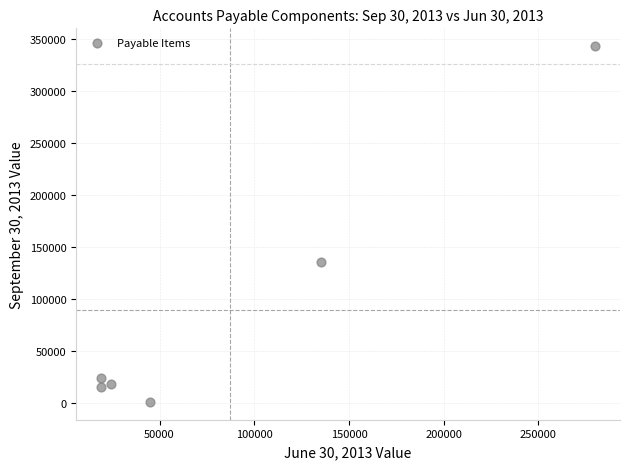

What Y value in the scatter plot is closest to 171924?

135000